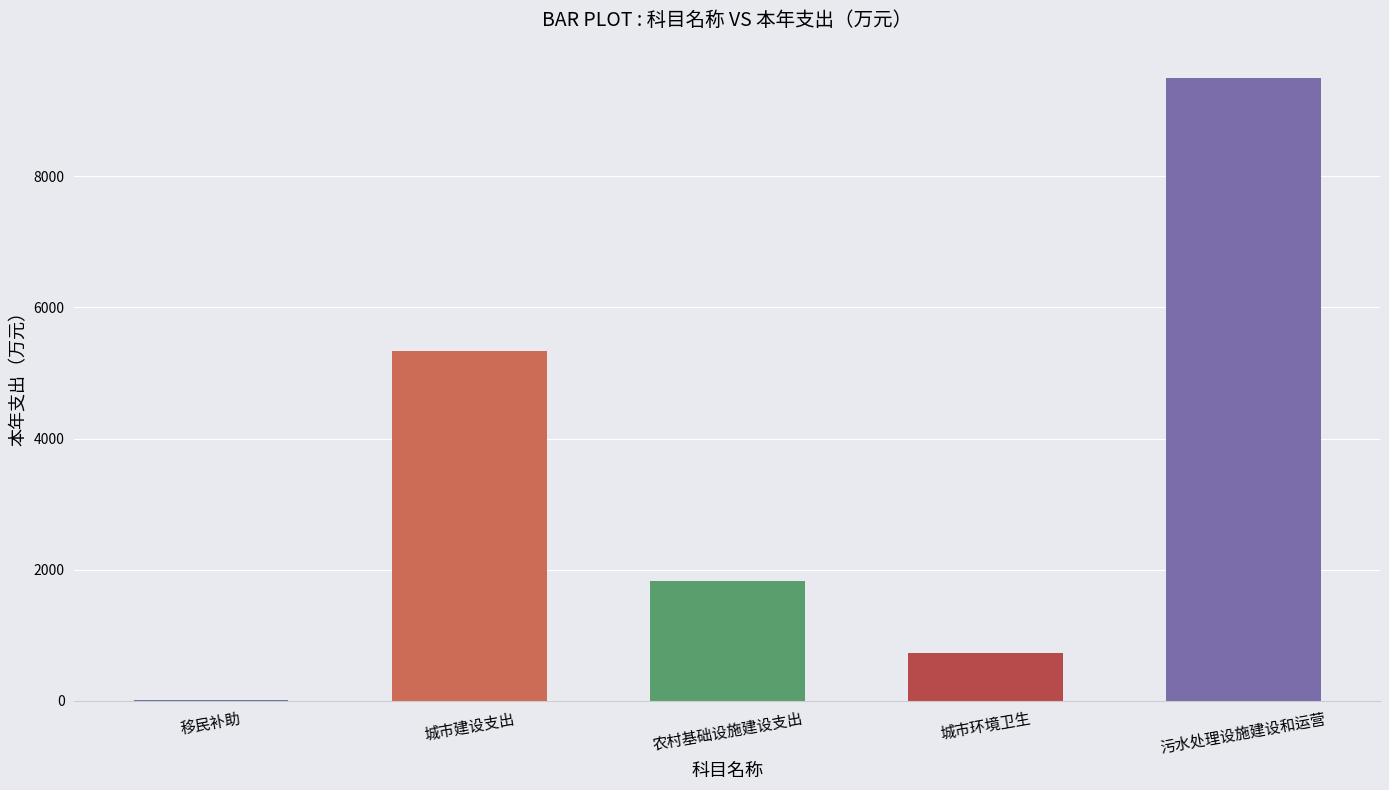

Which label corresponds to the largest value in the chart?

污水处理设施建设和运营